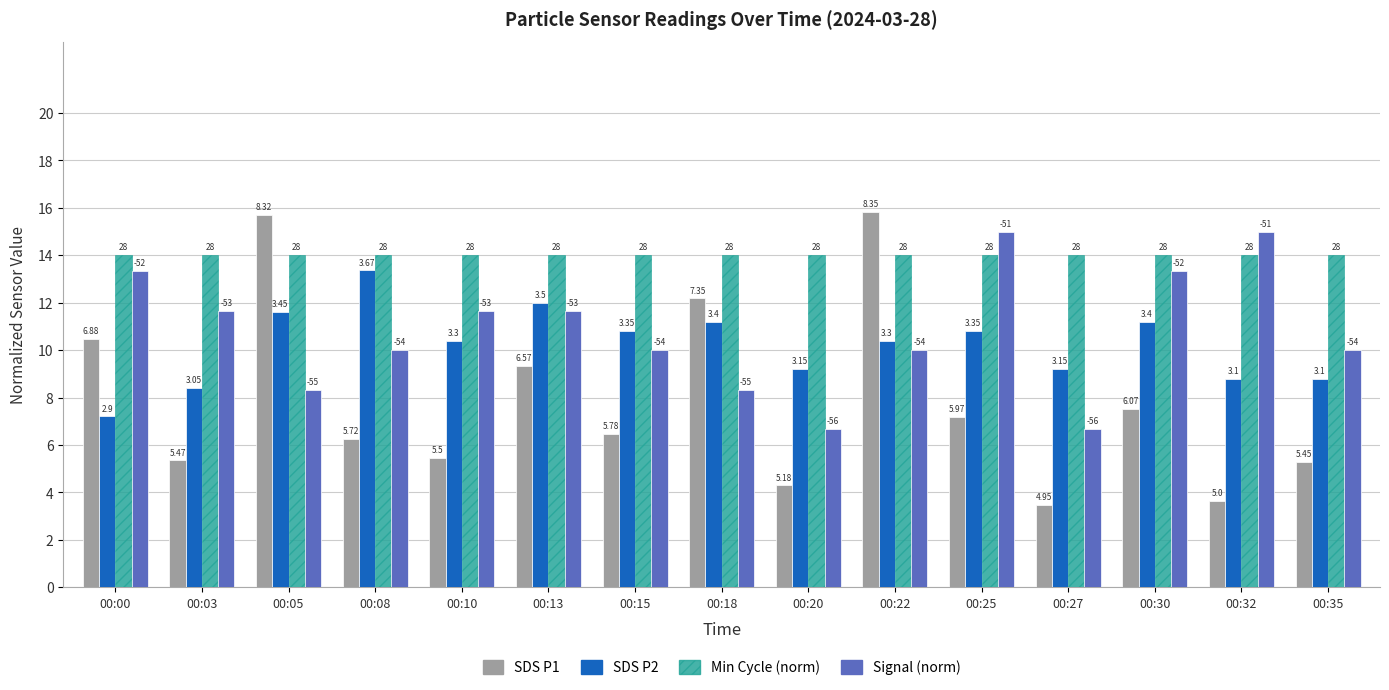

Which has a higher value, 00:13 or 00:18?

00:18